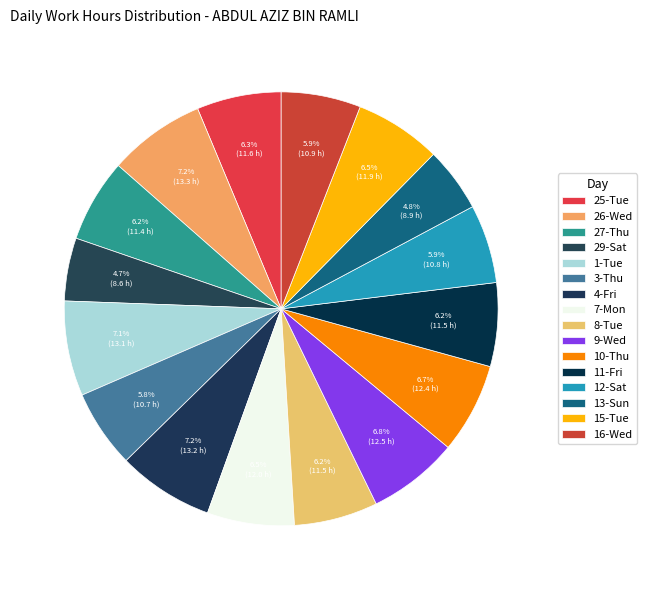

What is the total percentage of 3-Thu and 11-Fri?

12.1%